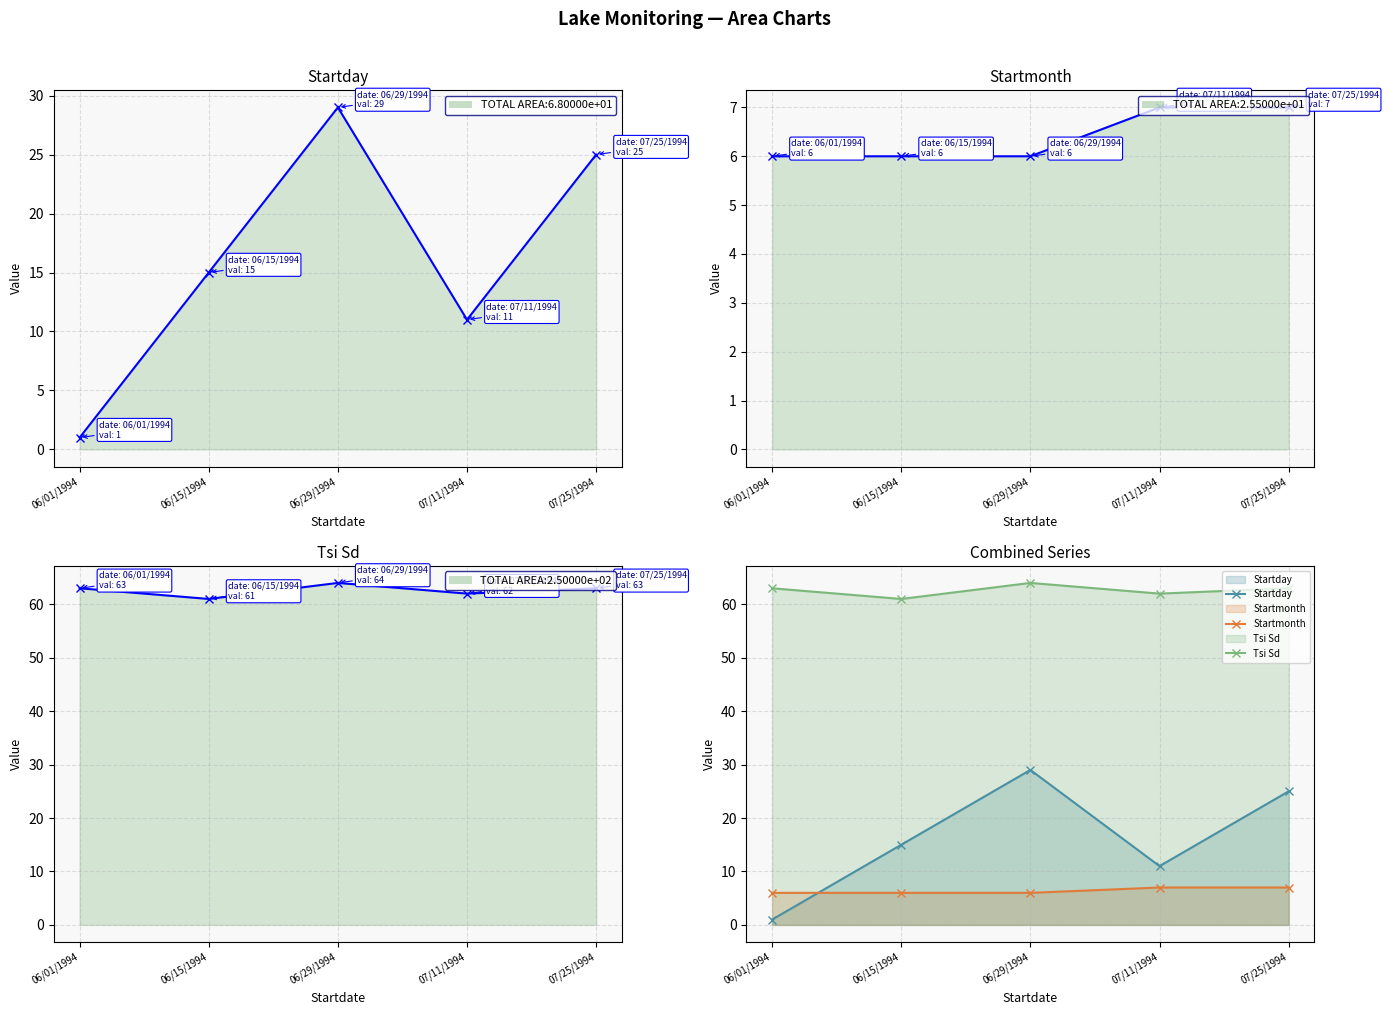

Which has a higher value, 06/15/1994 or 07/25/1994?

07/25/1994